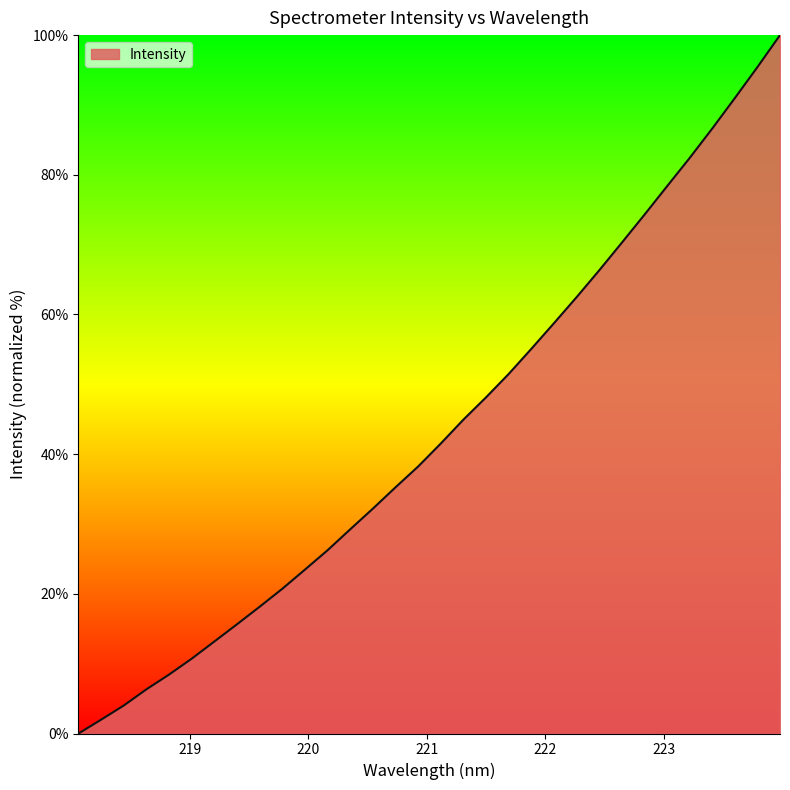

What is the difference between the maximum and minimum values?

100.0